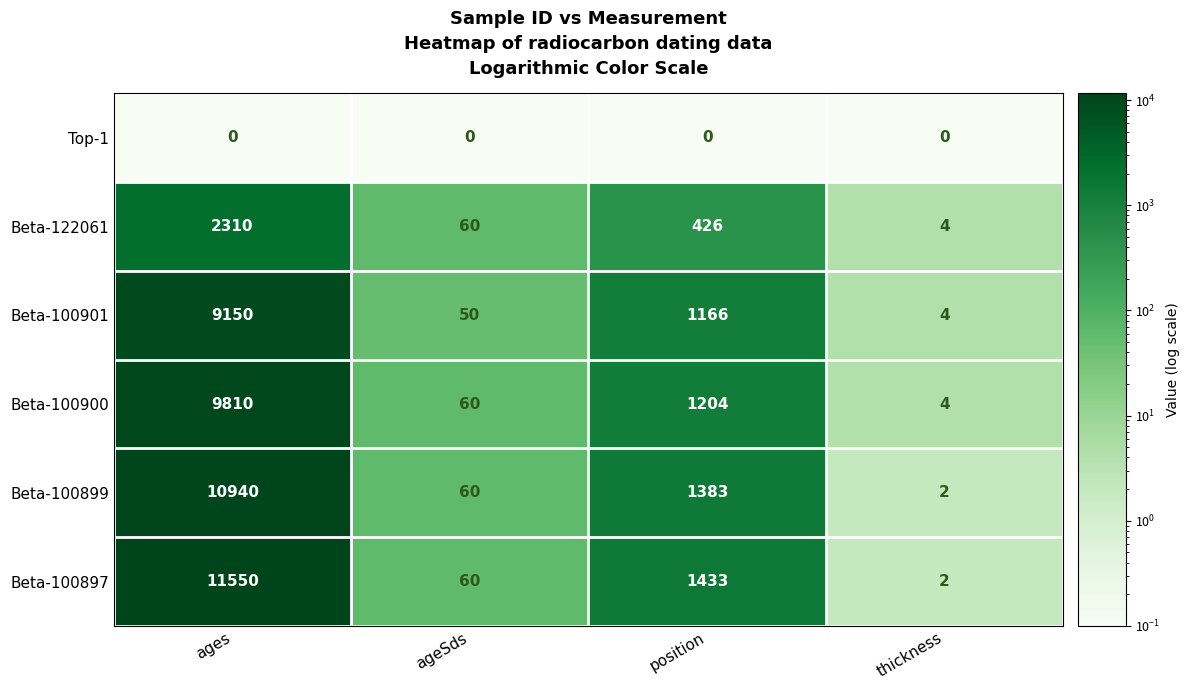

What is the smallest value displayed?

0